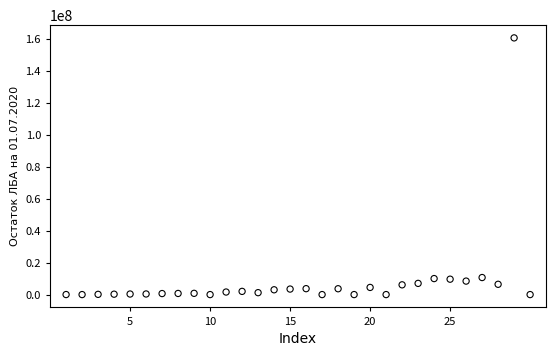

What is the range of Y values (max minus min)?

160402557.0